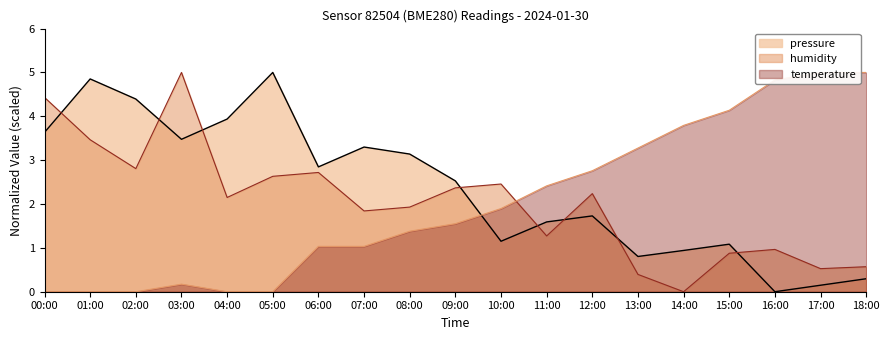

What position from the left is 08:00?

9